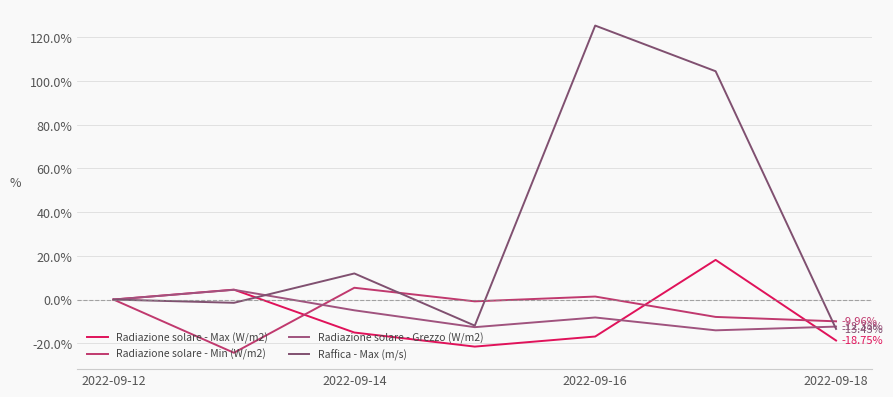

Does the chart display data point markers on the line(s)?

No